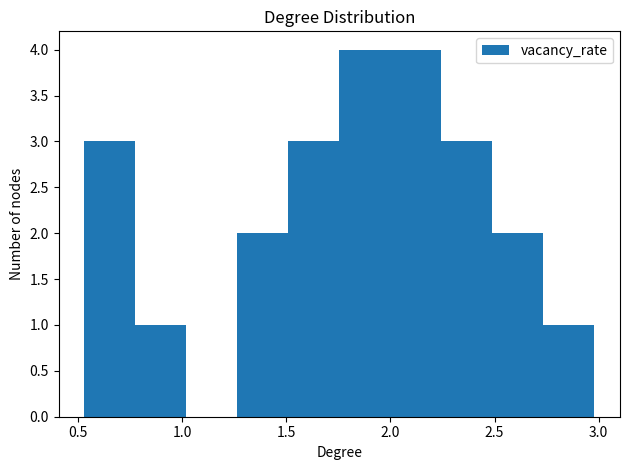

Reading left to right, list every bar in this chart as the range it spans on the x-axis followed by its height. Neither the bar edges nor the heights are printed on the chart, so give them approximately, as read against the axes.

0.530 to 0.775: 3
0.775 to 1.020: 1
1.020 to 1.265: 0
1.265 to 1.510: 2
1.510 to 1.755: 3
1.755 to 2.000: 4
2.000 to 2.245: 4
2.245 to 2.490: 3
2.490 to 2.735: 2
2.735 to 2.980: 1